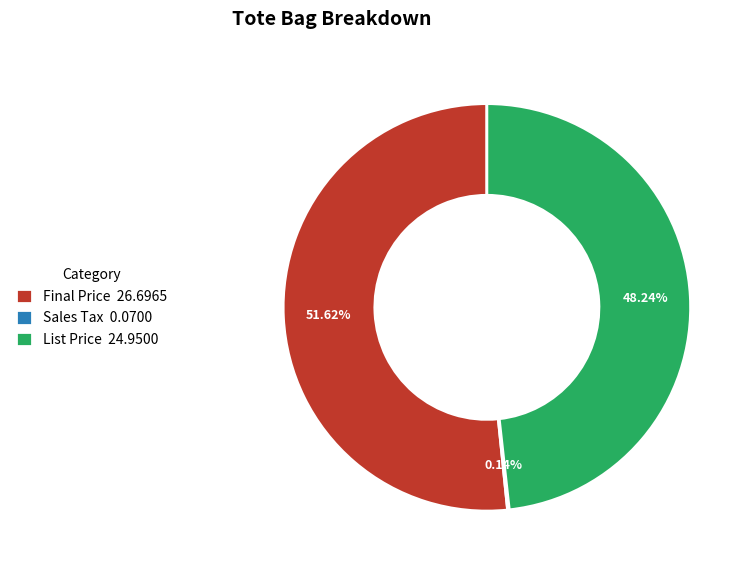

Is there any slice that represents more than half of the pie?

Yes